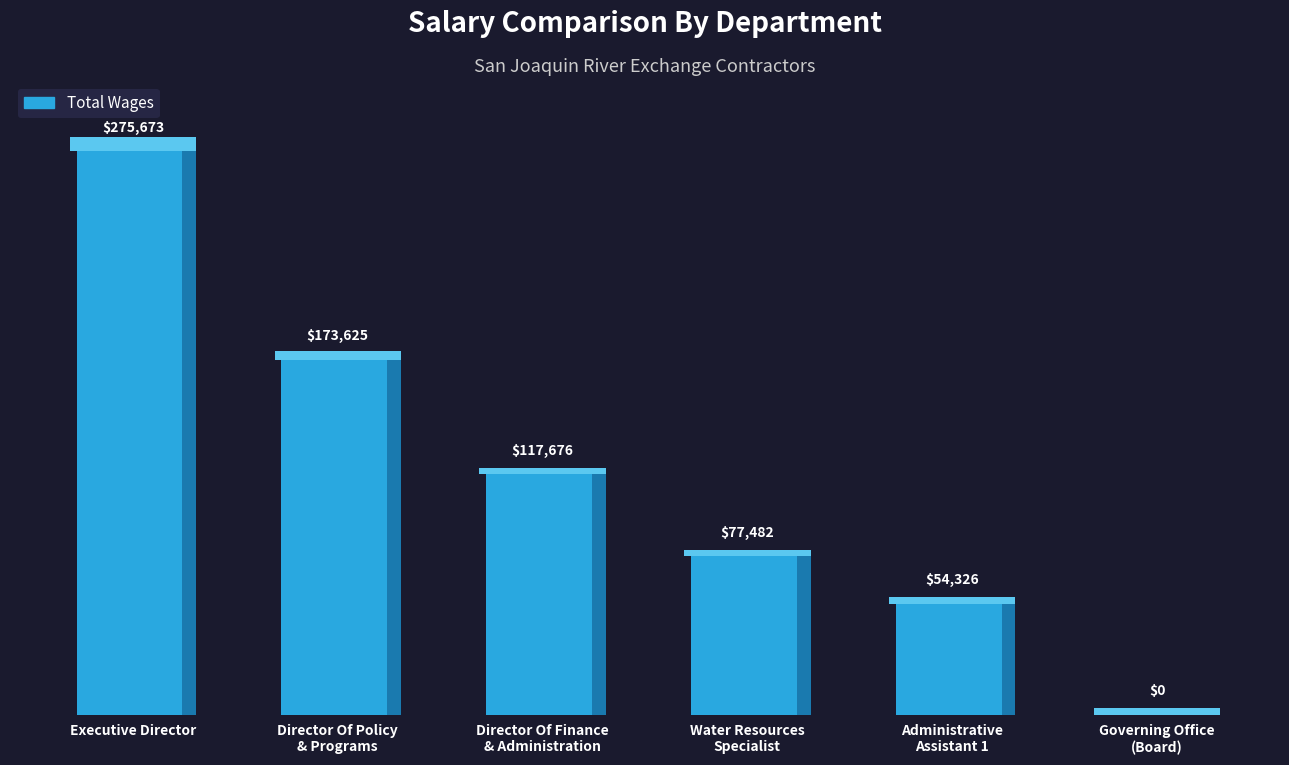

Read the value at Executive Director, to the nearest 100.

275700